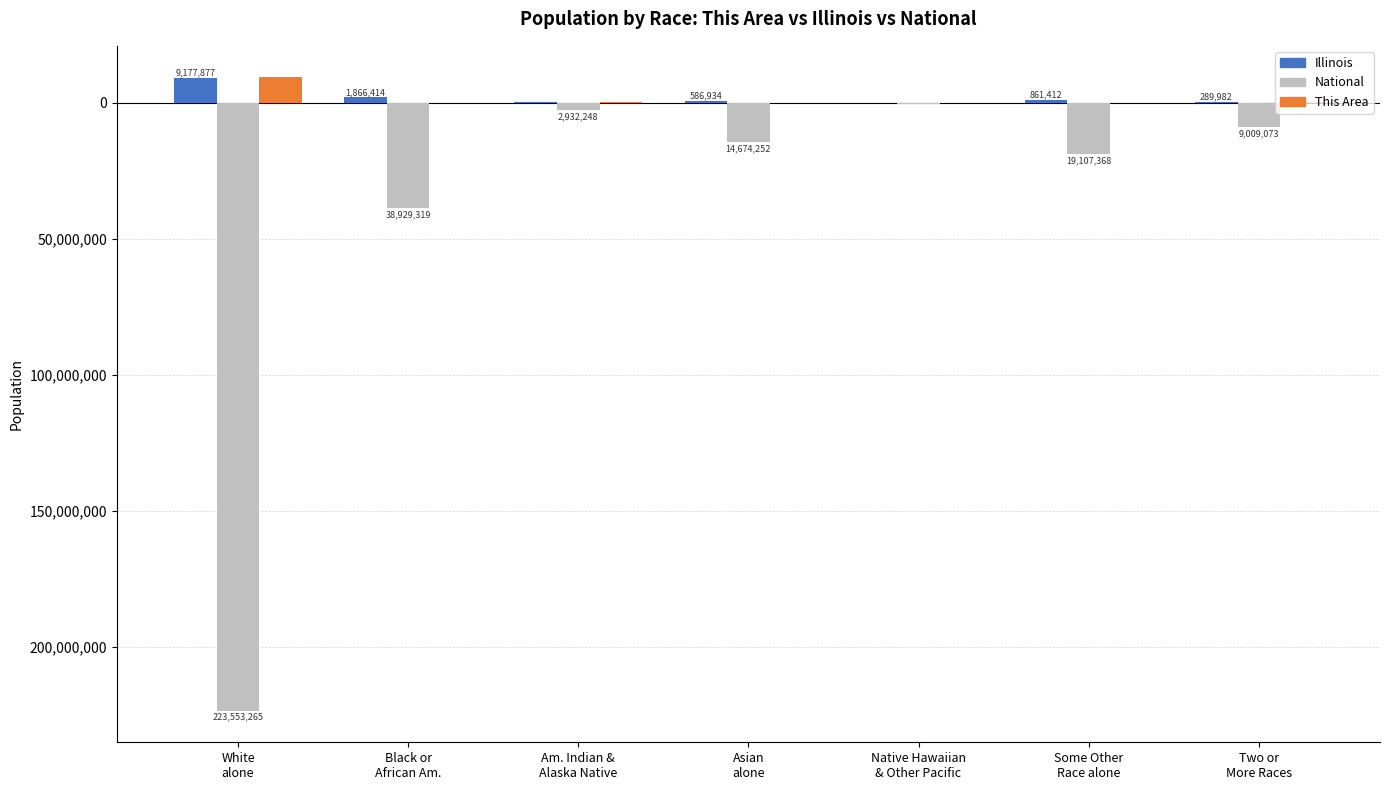

At which label does National first exceed -14674252?

Am. Indian &
Alaska Native